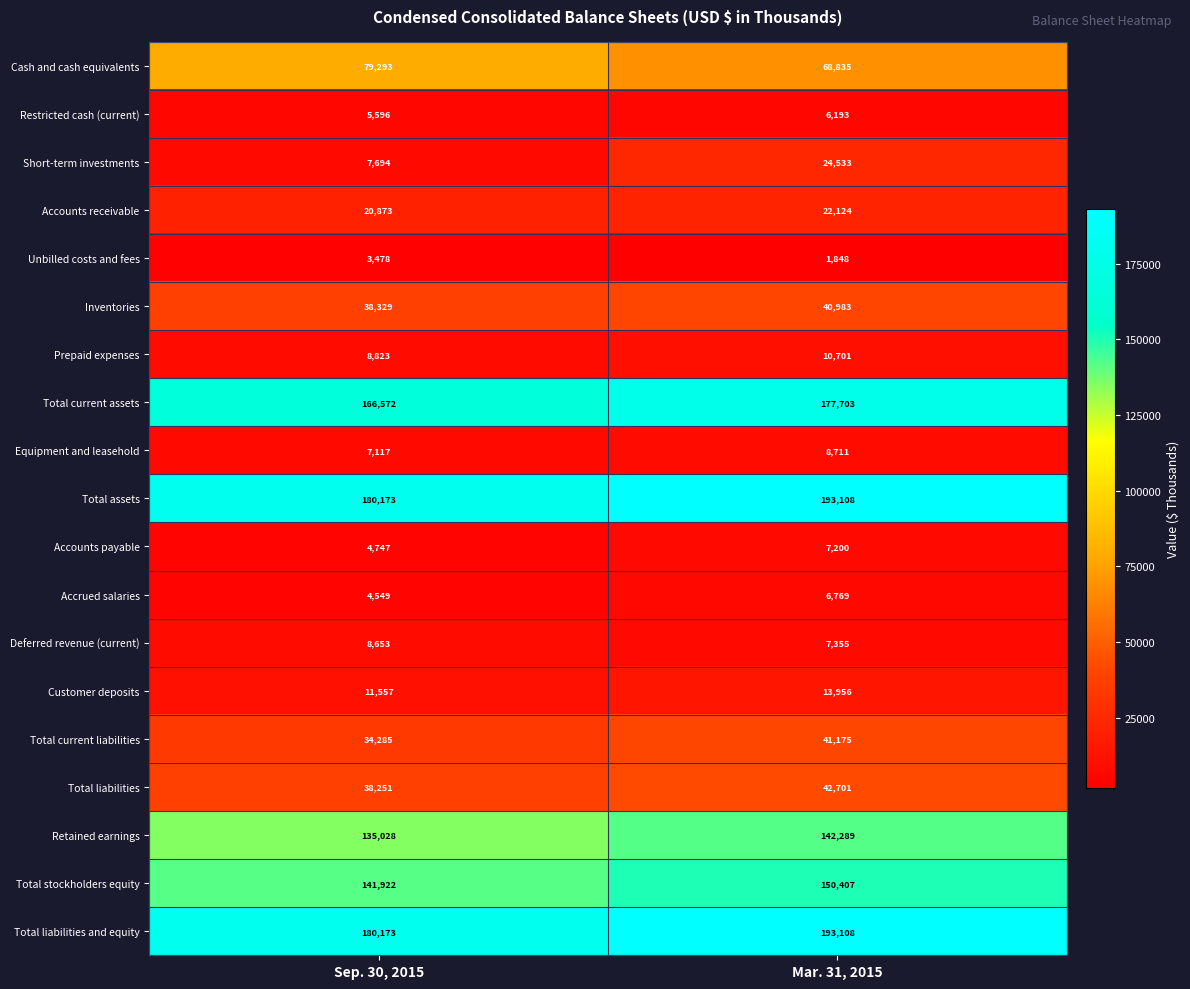

Read the Retained earnings value at Sep. 30, 2015, to the nearest 50.

135050